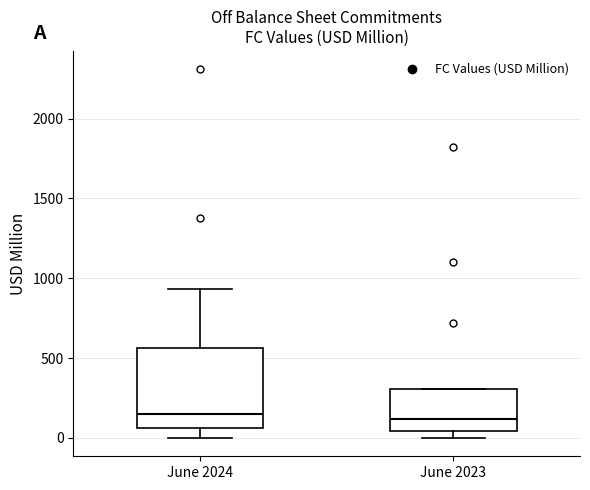

Where does the lower whisker of the box for June 2024 end on the y-axis? The values are not printed on the chart, so give them approximately, as read against the axis.

0